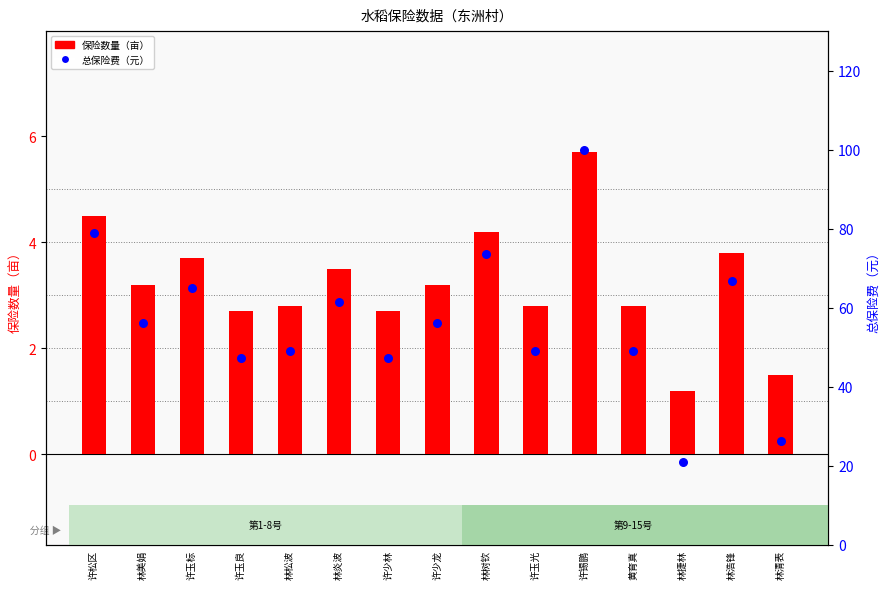

Which series contains the highest Y value?

总保险费（元）